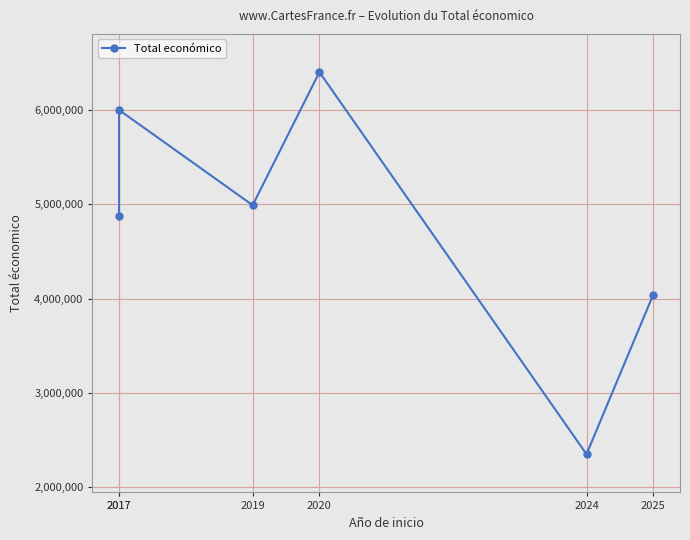

The value at 2025 is 1914300. True or false?

False